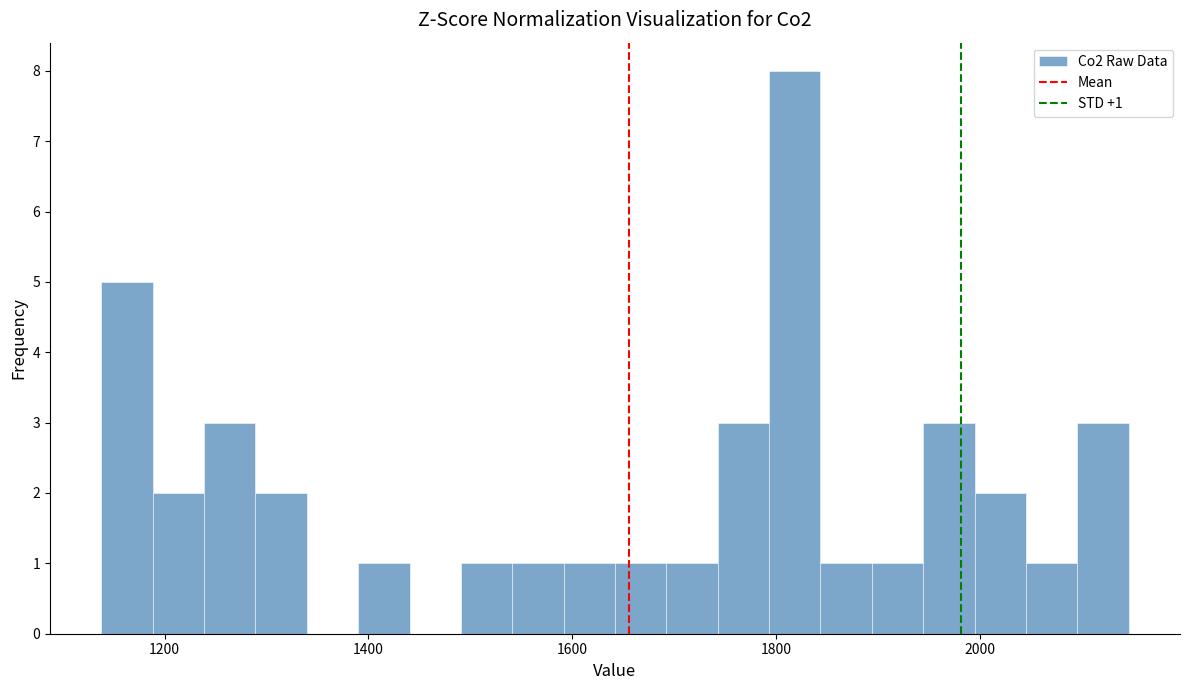

Read against the x-axis, roughly where is the centre of the tallest bar?

1820